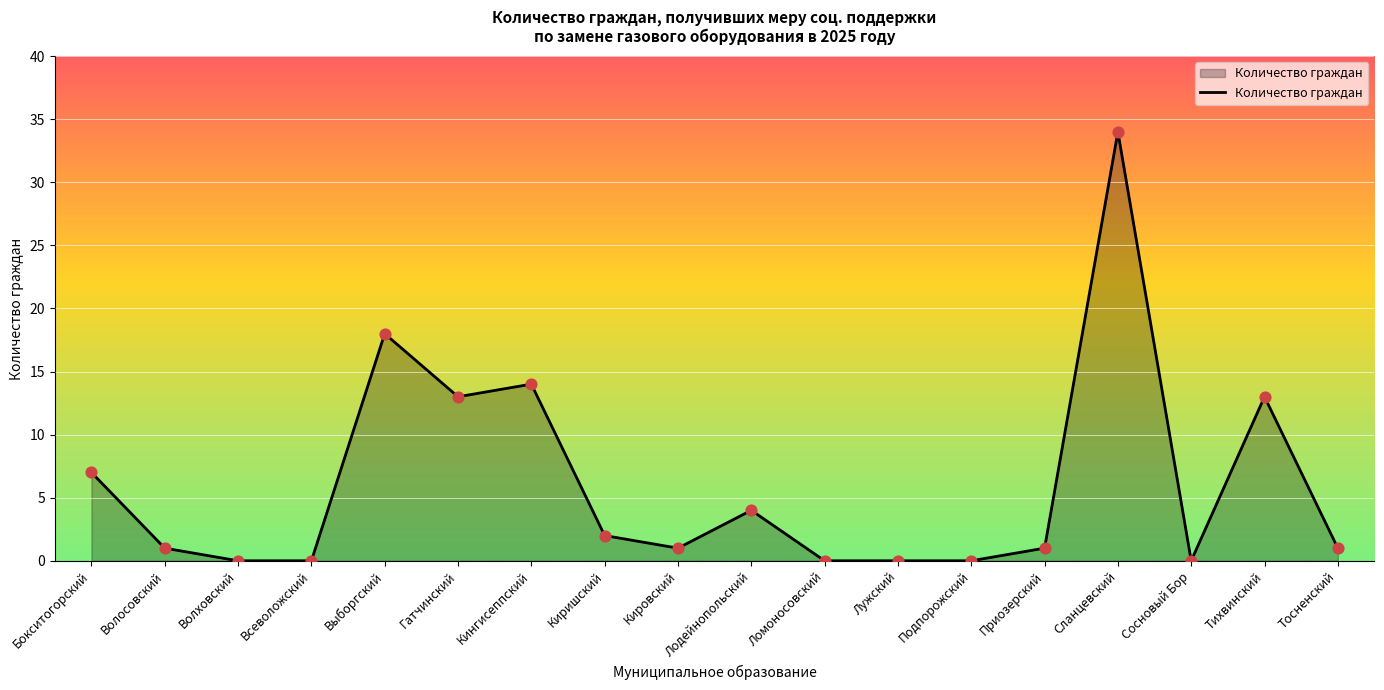

What is the change in value from Лодейнопольский to Тосненский?

-3